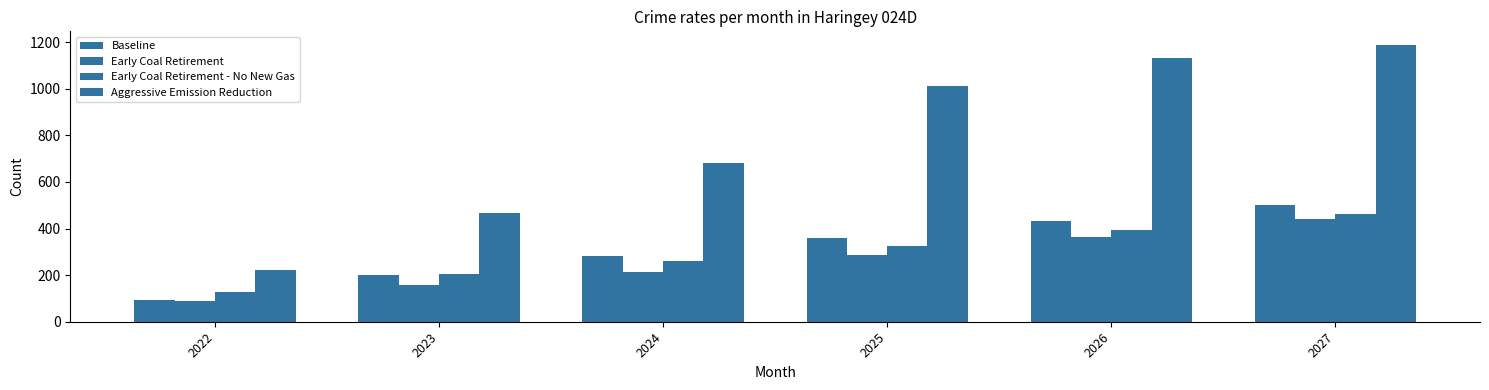

Is the value of Aggressive Emission Reduction at 2027 greater than the value of Baseline at 2026?

Yes